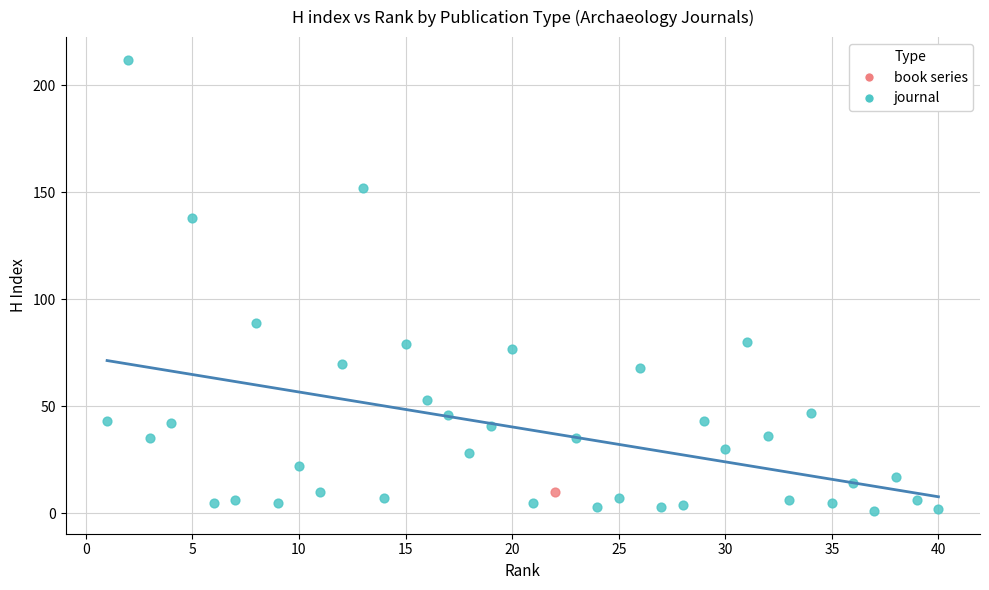

What are all the series names shown in the legend?

book series, journal